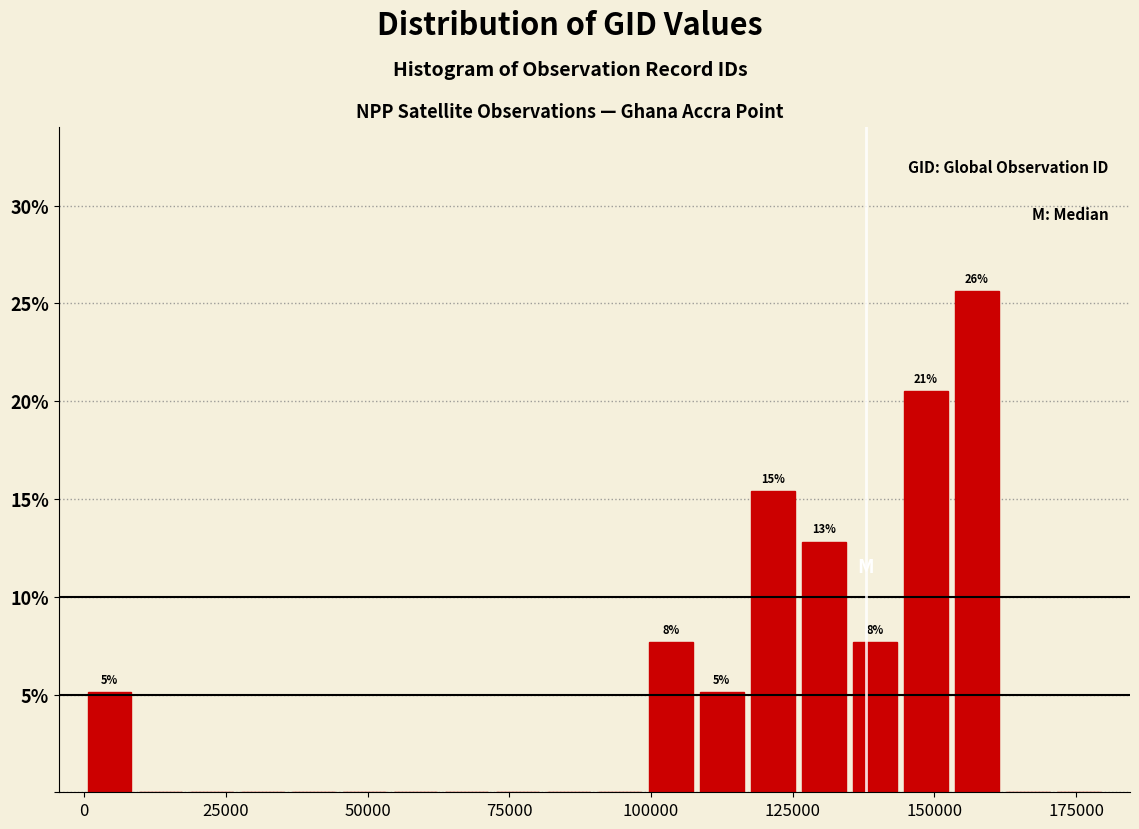

Around what value on the x-axis is the tallest bar? Give the approximate position of its centre, as read against the axis.

160000